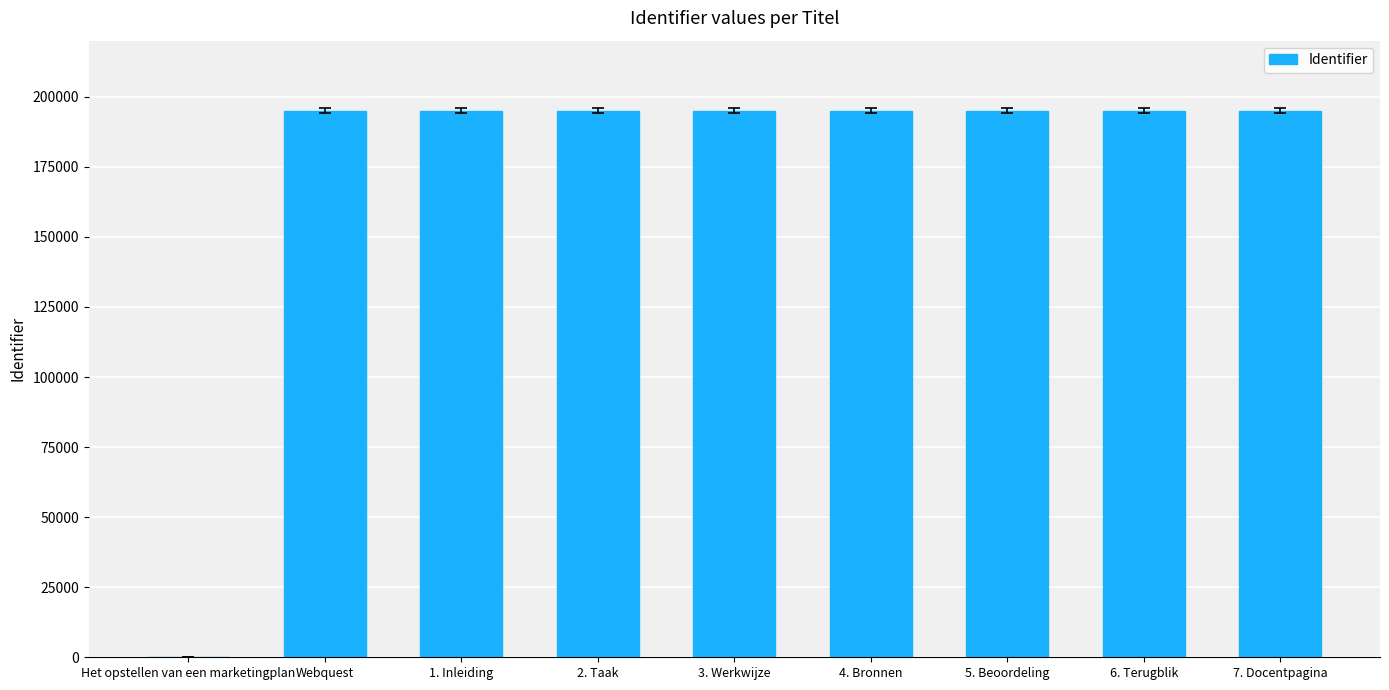

How many data points does each series have?

9